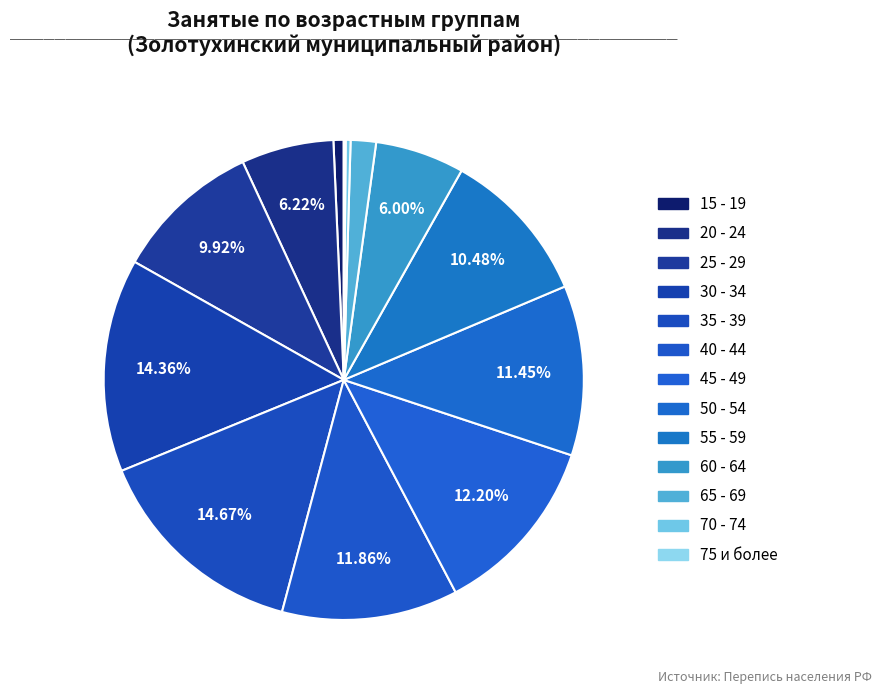

Rank the categories by value from highest to lowest.

35 - 39, 30 - 34, 45 - 49, 40 - 44, 50 - 54, 55 - 59, 25 - 29, 20 - 24, 60 - 64, 65 - 69, 15 - 19, 70 - 74, 75 и более